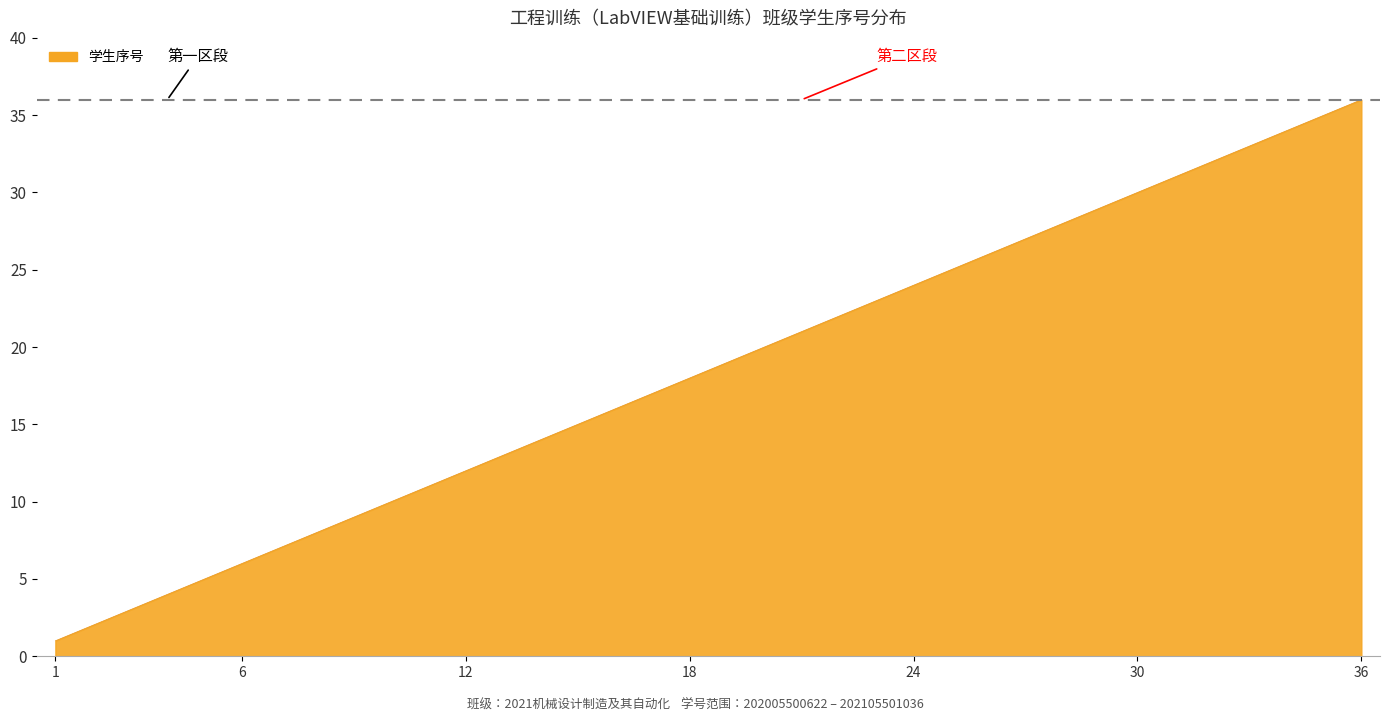

What is the maximum value shown in the chart?

36